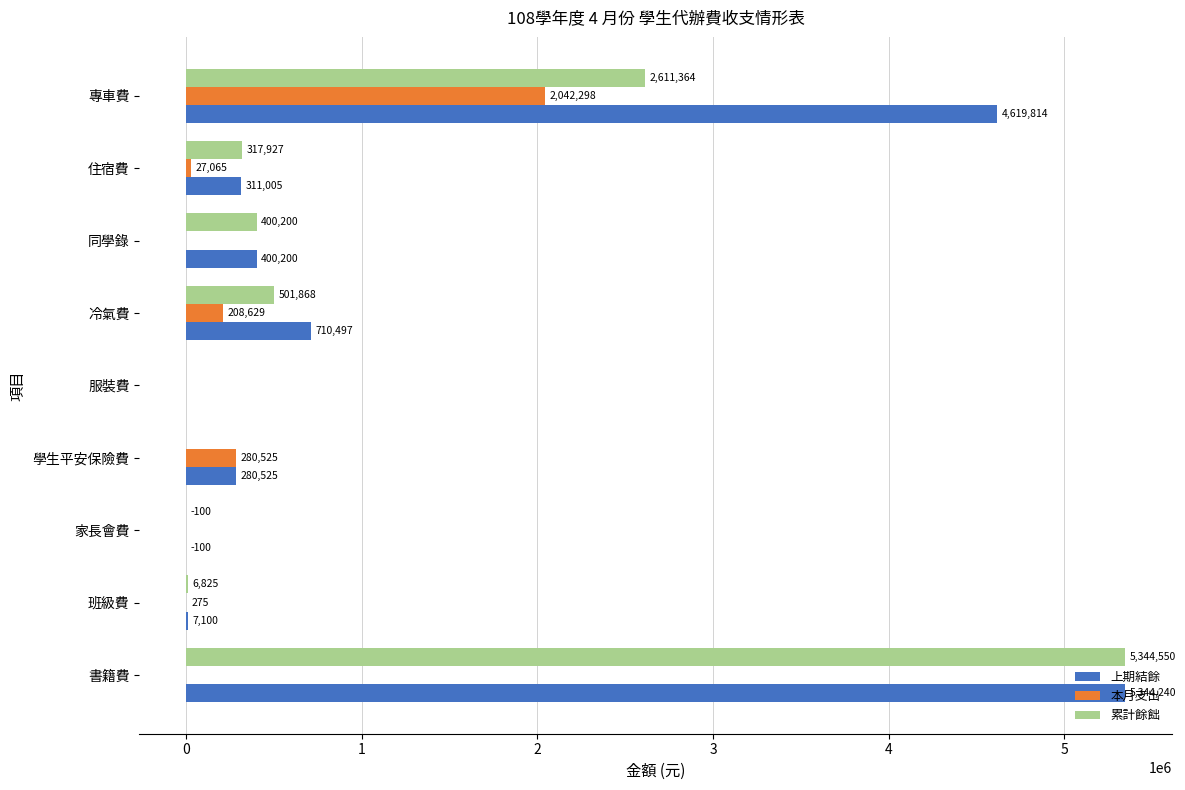

Which label corresponds to the largest value in the chart?

書籍費